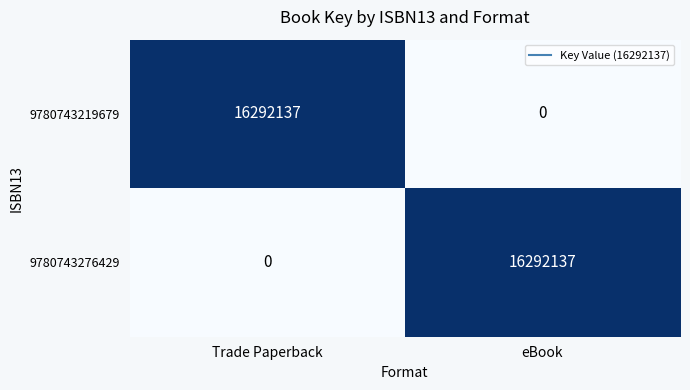

Read the 9780743276429 value at eBook.

16292137